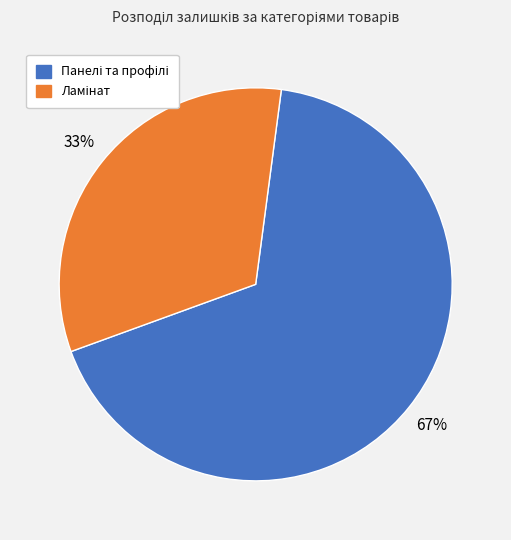

Is there any slice that represents more than half of the pie?

Yes